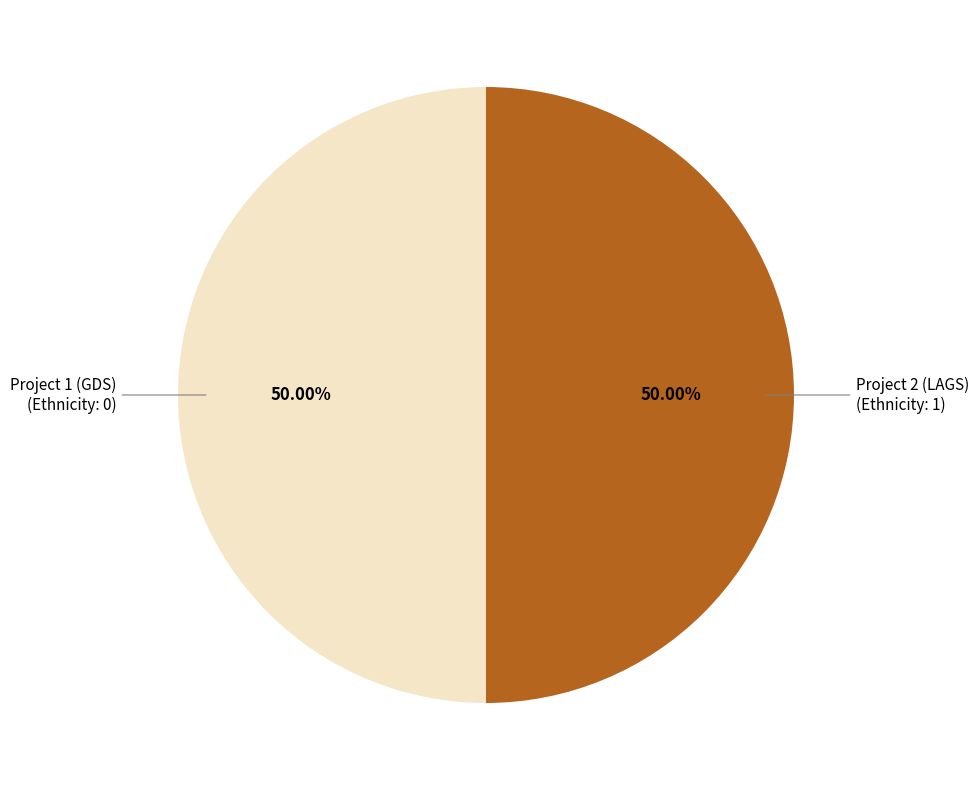

Which category has the smallest portion of the pie?

Project 1 (GDS)